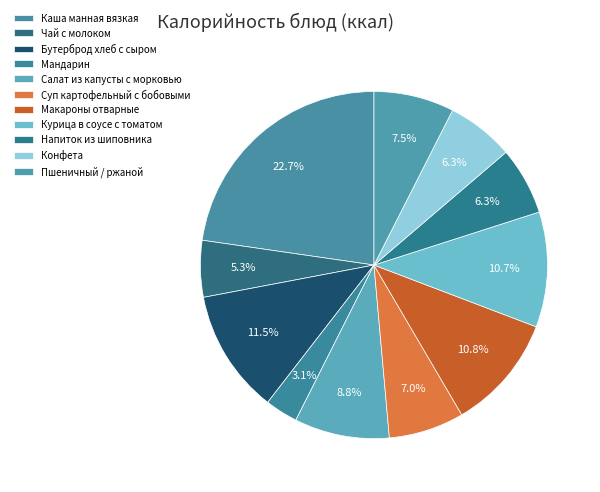

Is it true that Каша манная вязкая is 23% of the pie?

True